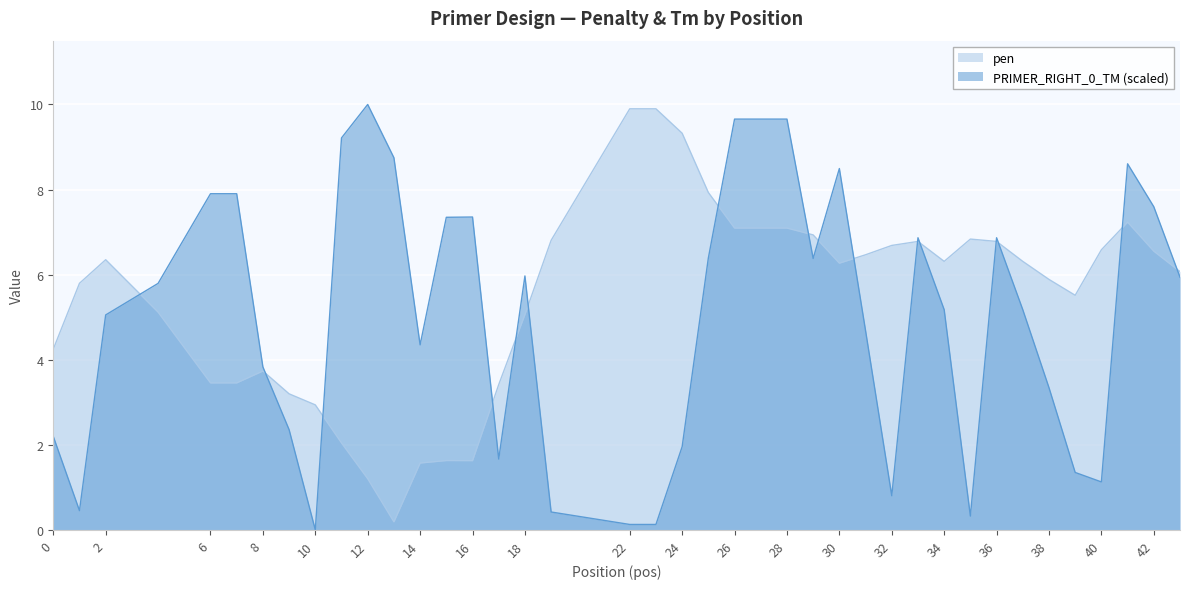

At which label is pen closest to 5?

18